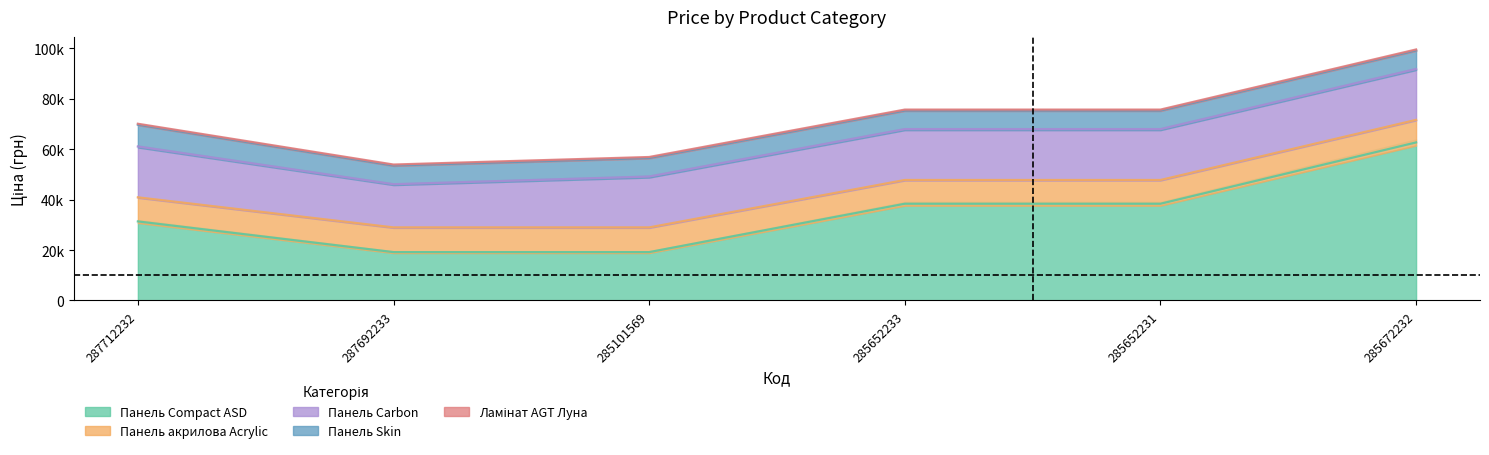

List the series in order of their peak value, highest first.

Панель Compact ASD, Панель Carbon, Панель акрилова Acrylic, Панель Skin, Ламінат AGT Луна